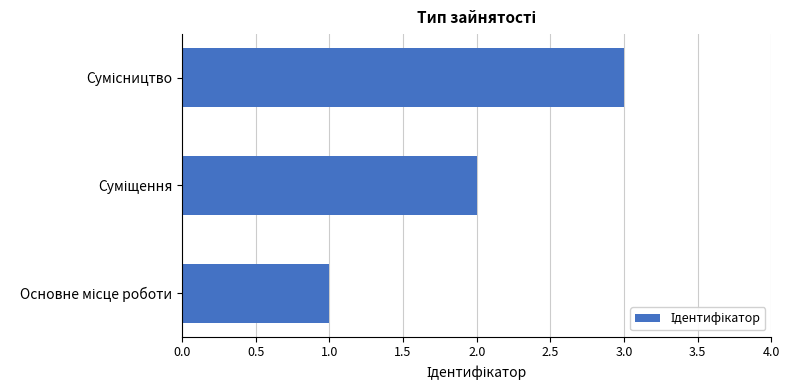

What is the minimum value shown in the chart?

1